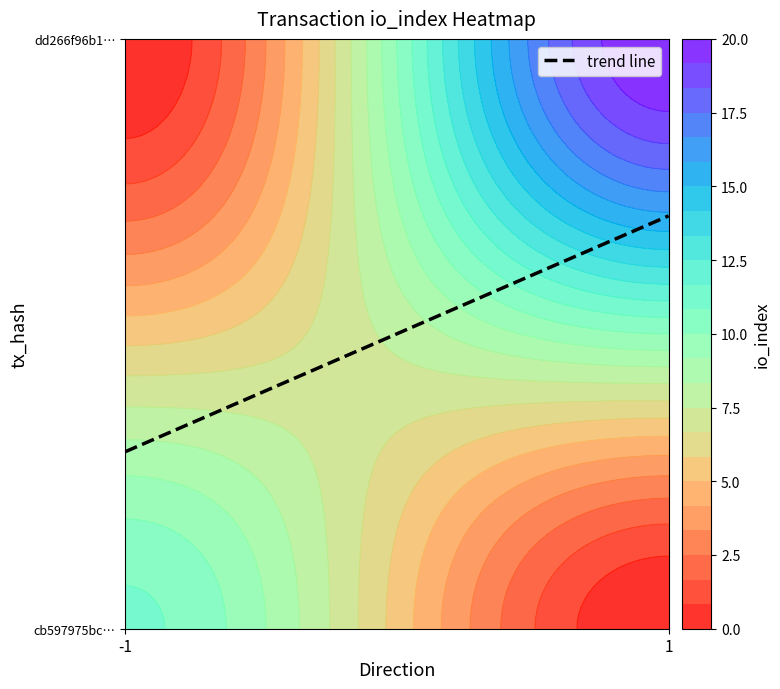

Which series has the largest total across all categories?

dd266f96b18d5322cf295da09e2dbd879c9974e